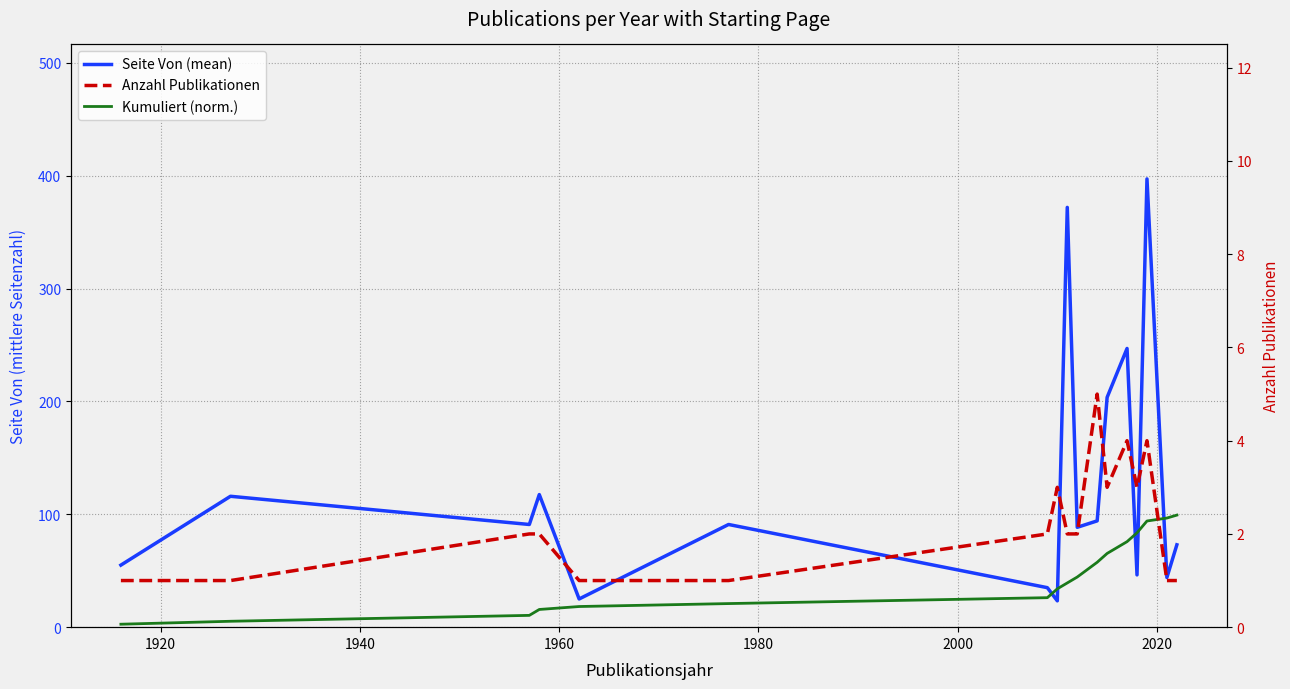

Which series has the largest range (max minus min)?

Seite Von (mean)